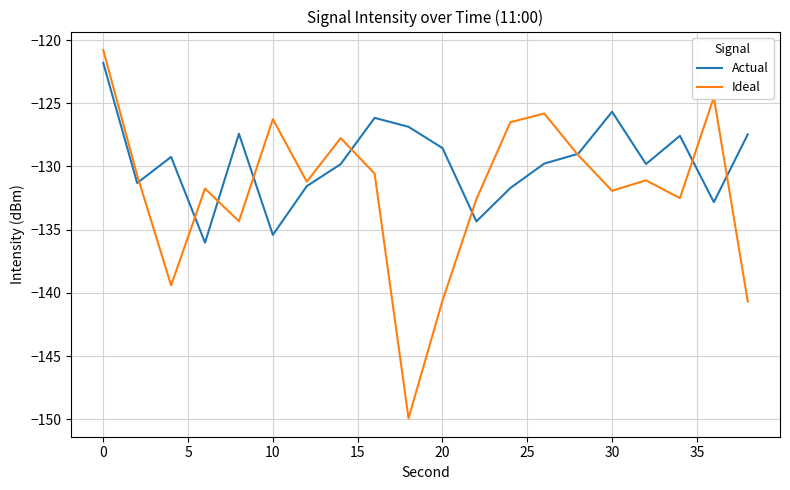

Rank the series by their average value, from lowest to highest.

Ideal, Actual